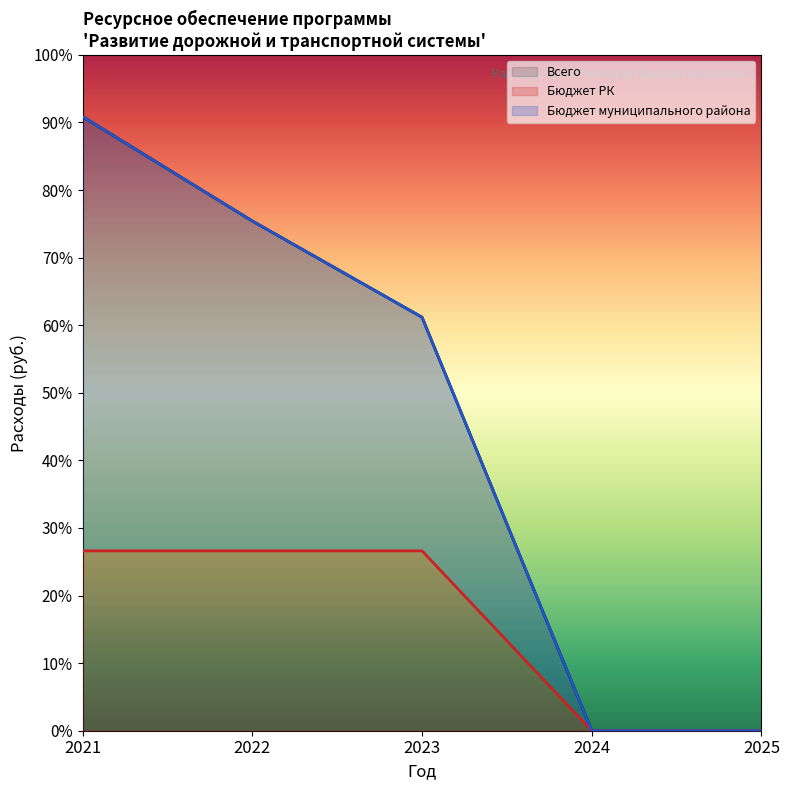

True or false: Бюджет РК and Бюджет муниципального района intersect in this chart.

False